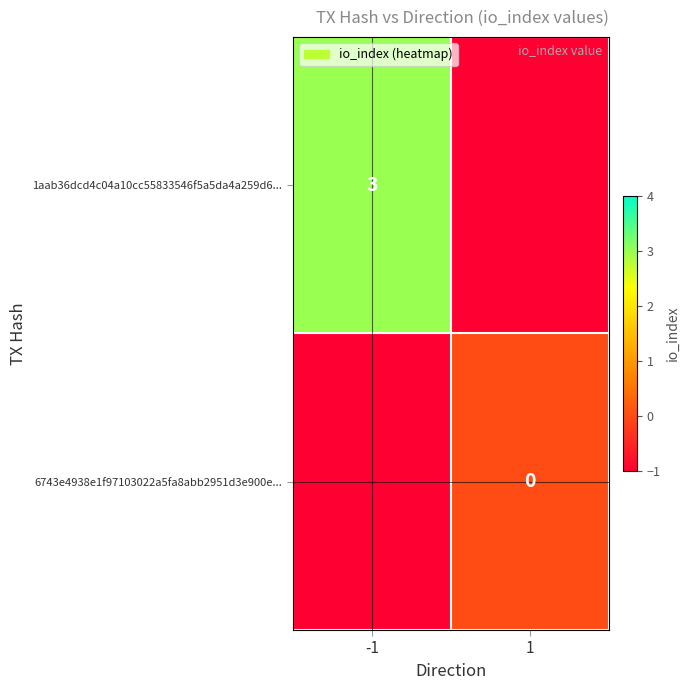

Is it true that 1aab36dcd4c04a10cc55833546f5a5da4a259d6... equals 4 at -1?

False